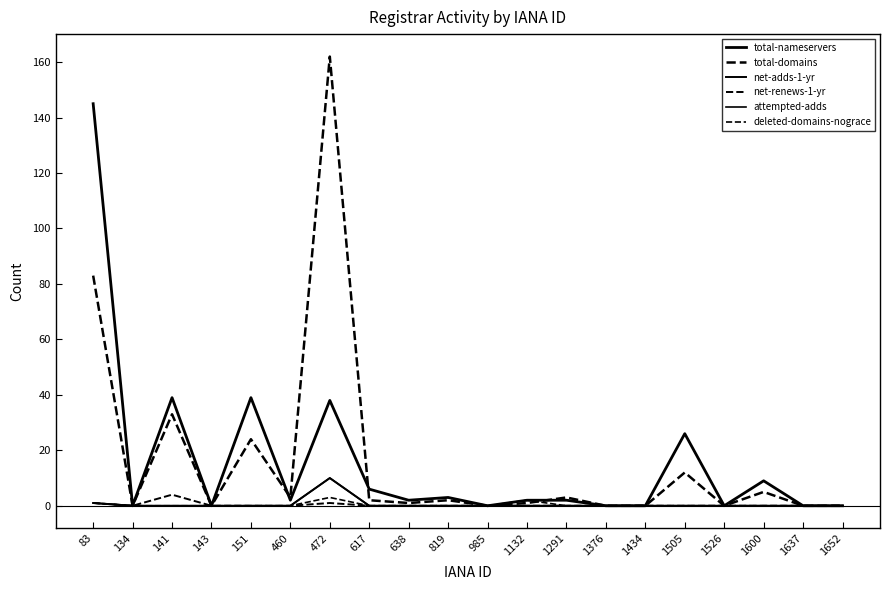

At which category is the sum across all series the highest?

83